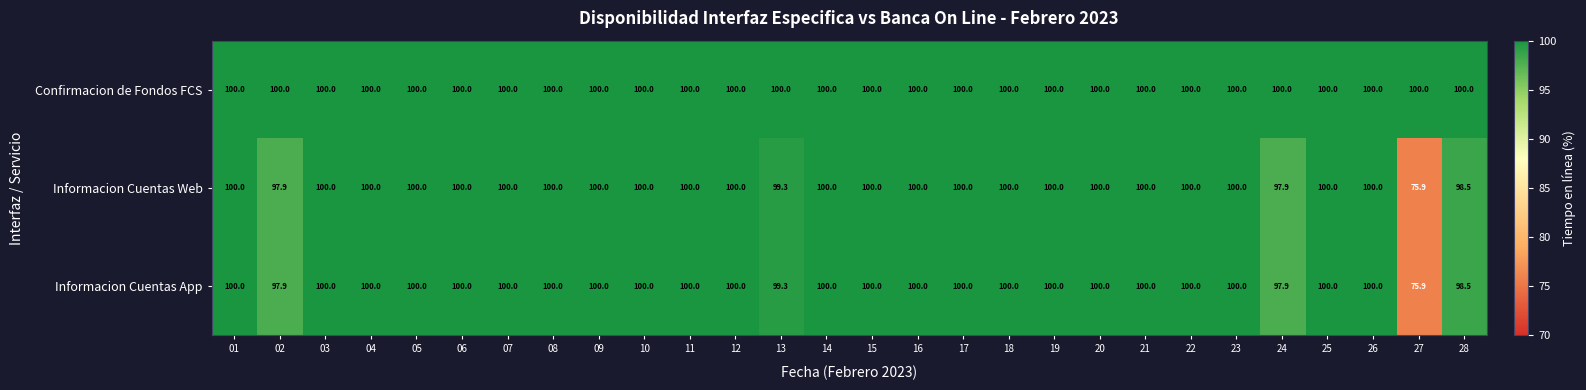

Which series has the largest total across all categories?

Confirmacion de Fondos FCS